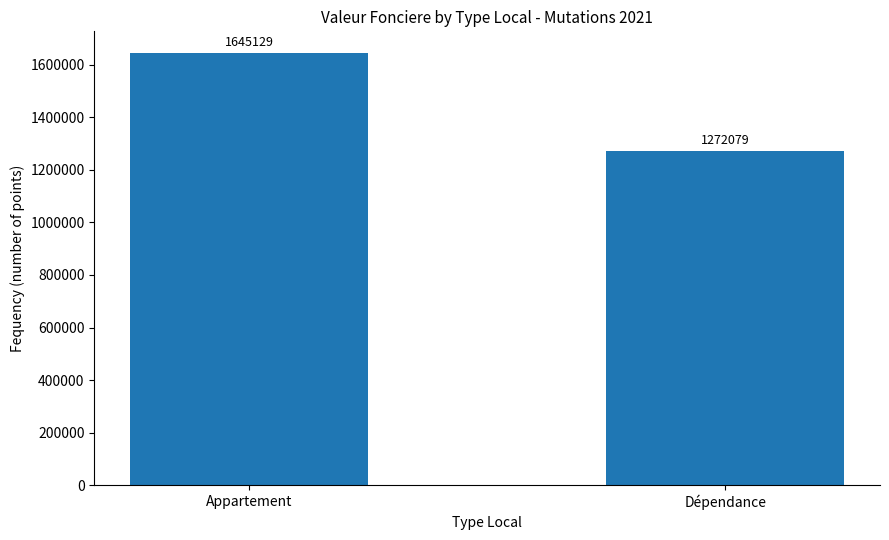

How many distinct data groups are displayed?

1